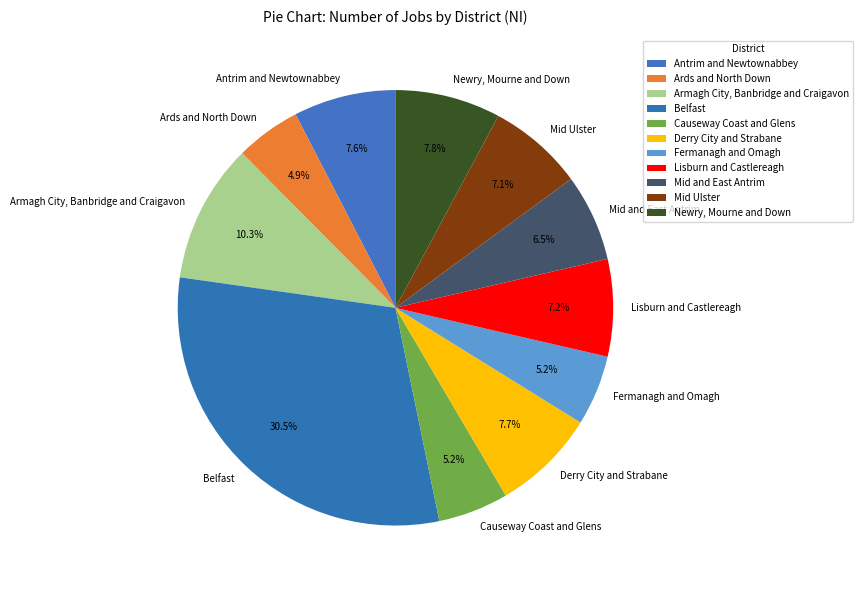

What is the largest slice in the pie chart?

Belfast